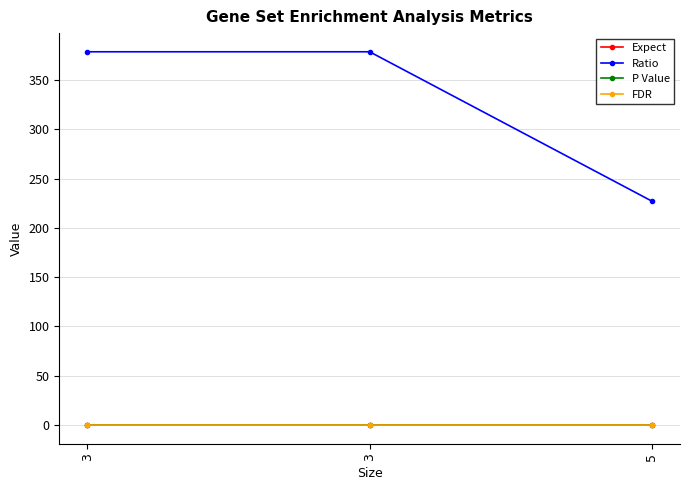

Which series has the largest range (max minus min)?

Ratio